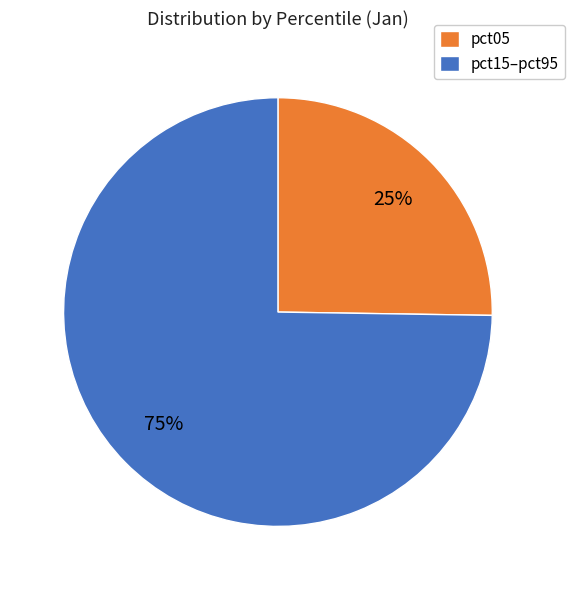

What percentage is the pct05 slice, to the nearest percent?

25%